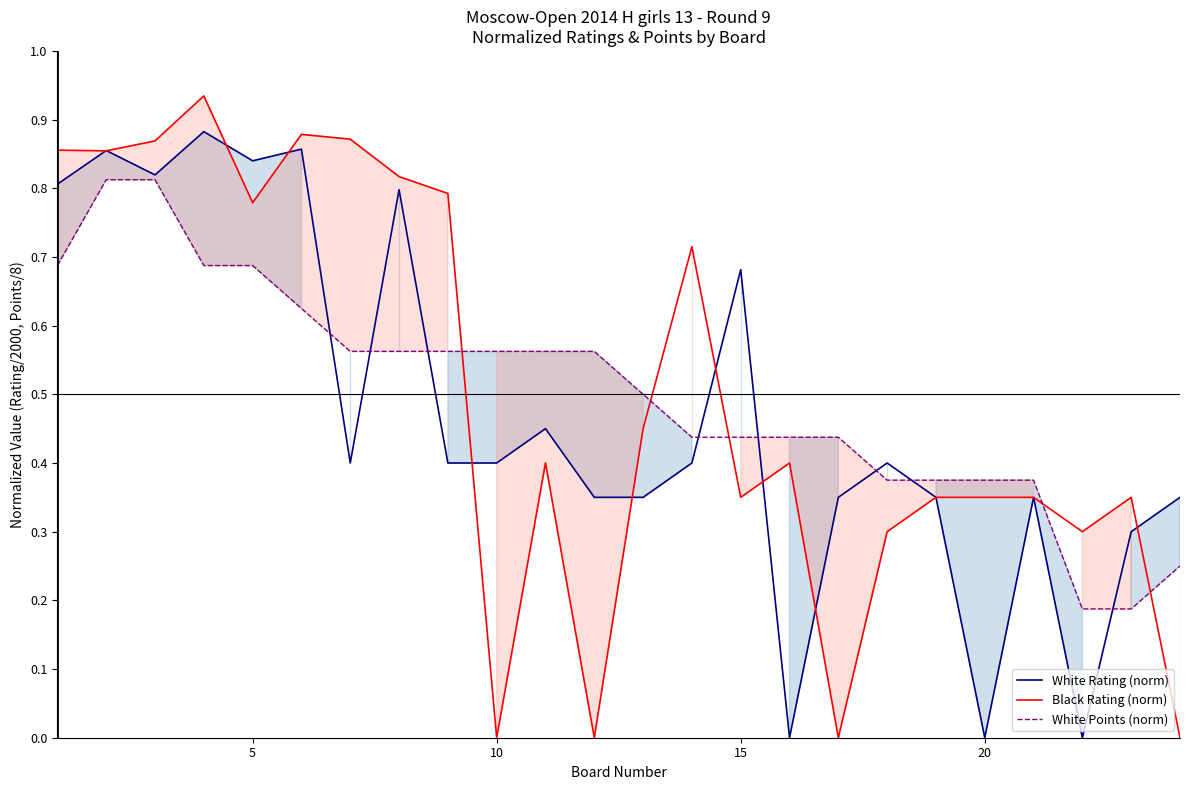

Which series has the largest range (max minus min)?

Black Rating (norm)